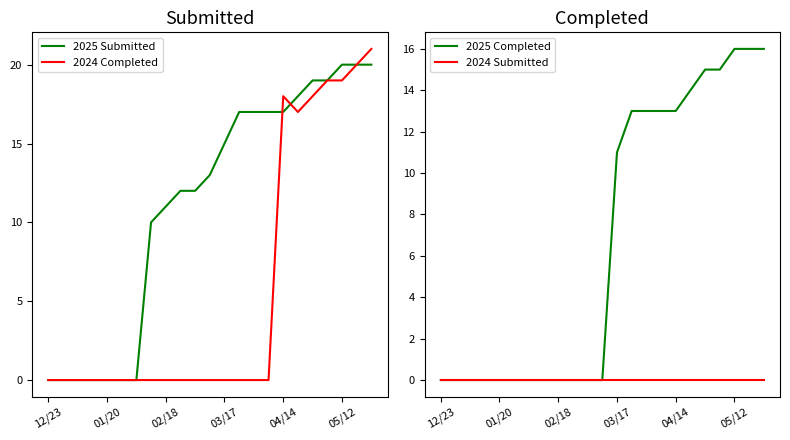

Which series has the largest total across all categories?

2025 Submitted